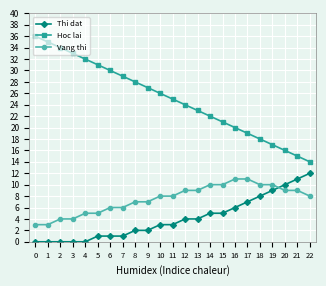

The value of Thi dat at 16 is 6. True or false?

True